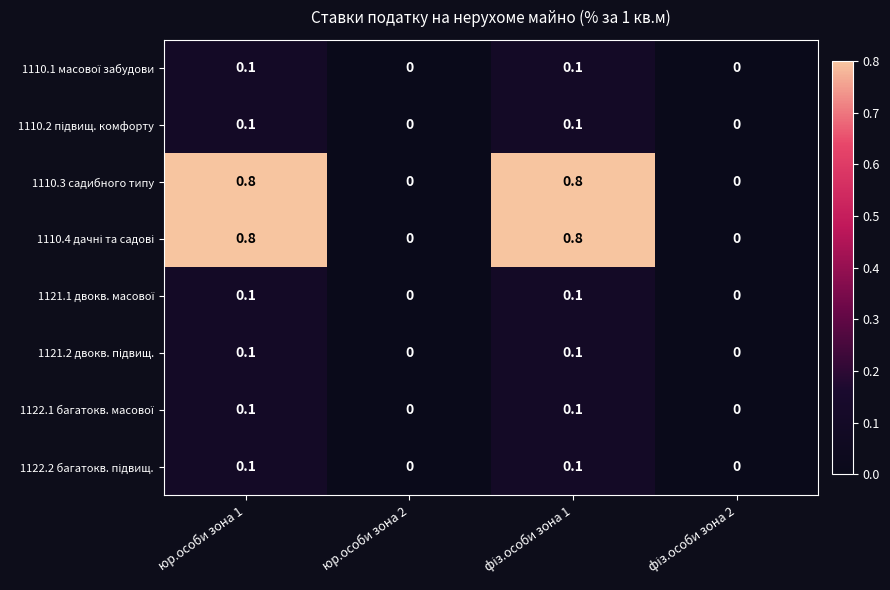

What is the sum of all 1110.3 садибного типу values?

1.6